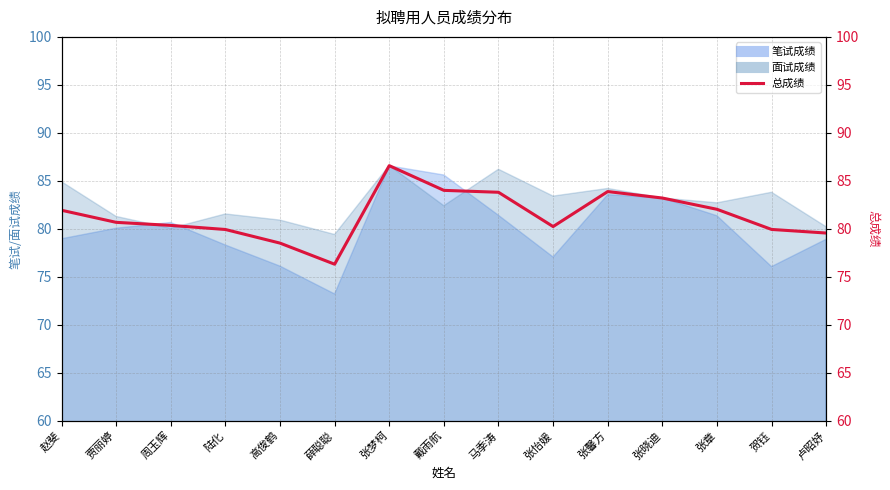

What is the difference between the values at 张梦柯 and 薛聪聪?

10.3